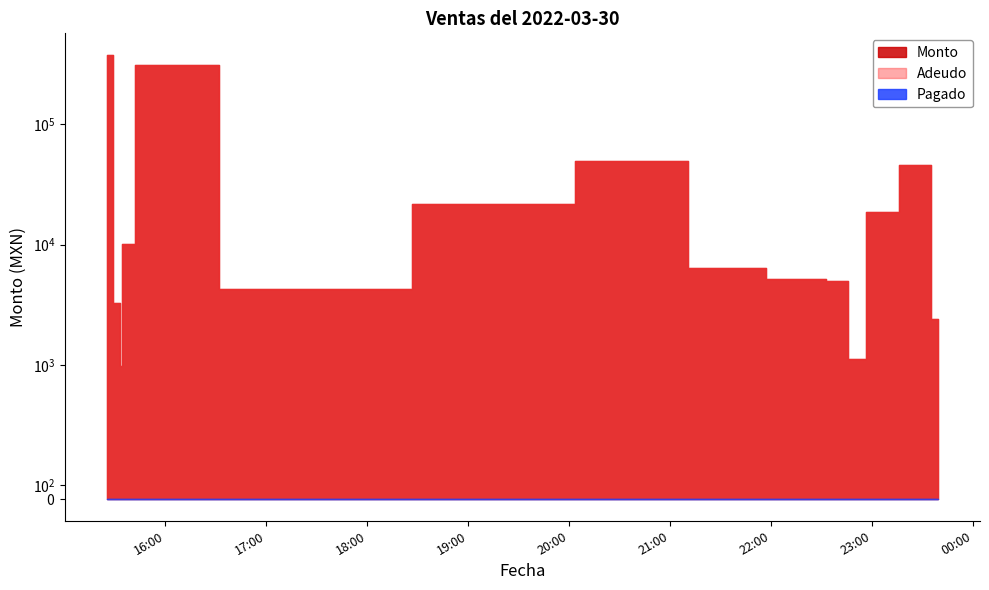

At which category does Adeudo reach its first local valley?

2022-03-30 15:33:17